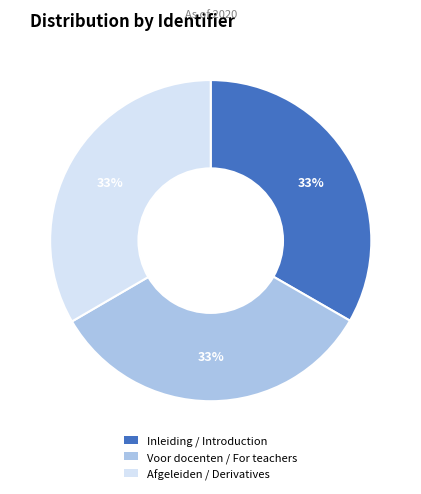

What percentage is the Afgeleiden / Derivatives slice, to the nearest percent?

33%